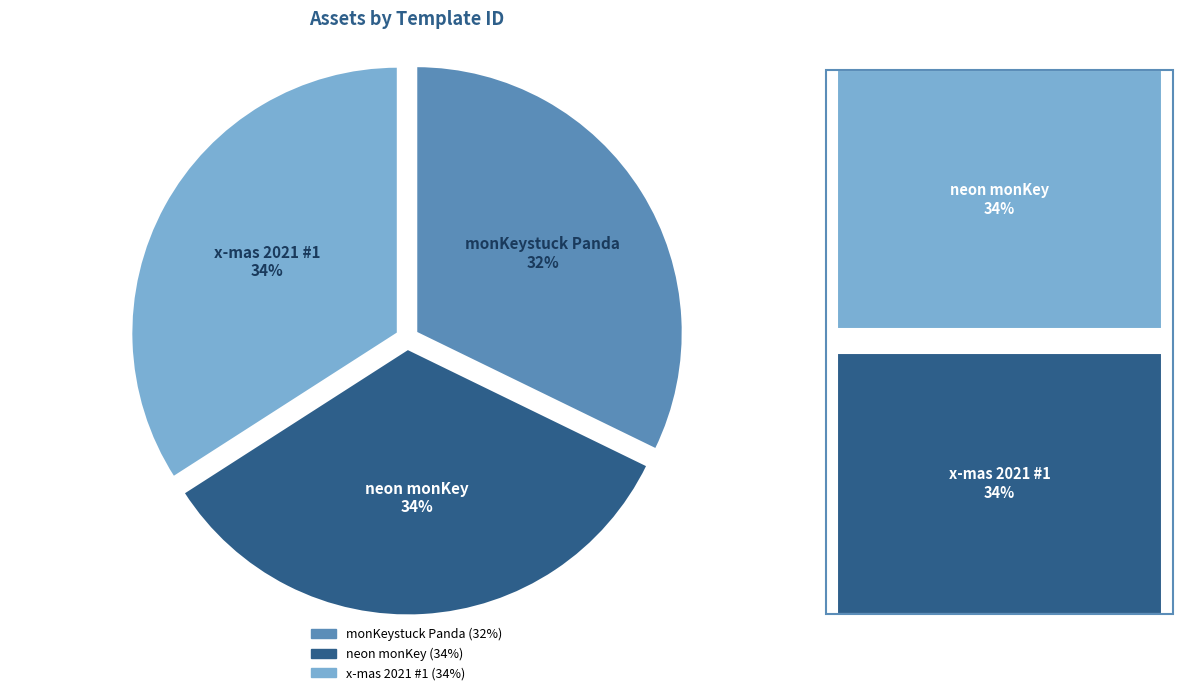

To the nearest percent, what portion does neon monKey represent?

34%